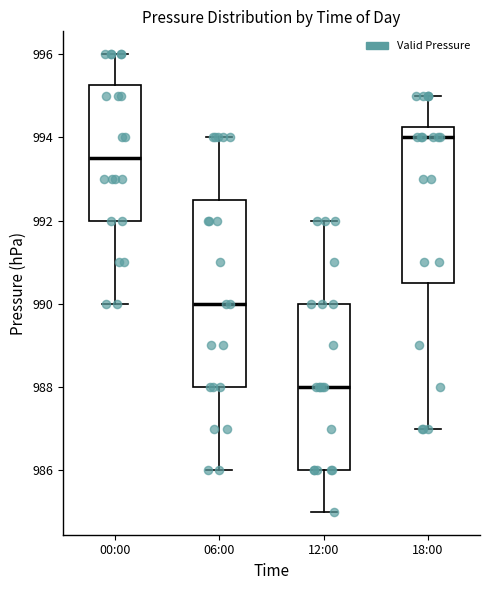

Where is the lower edge of the box for 12:00 on the y-axis? The values are not printed on the chart, so give them approximately, as read against the axis.

986.0